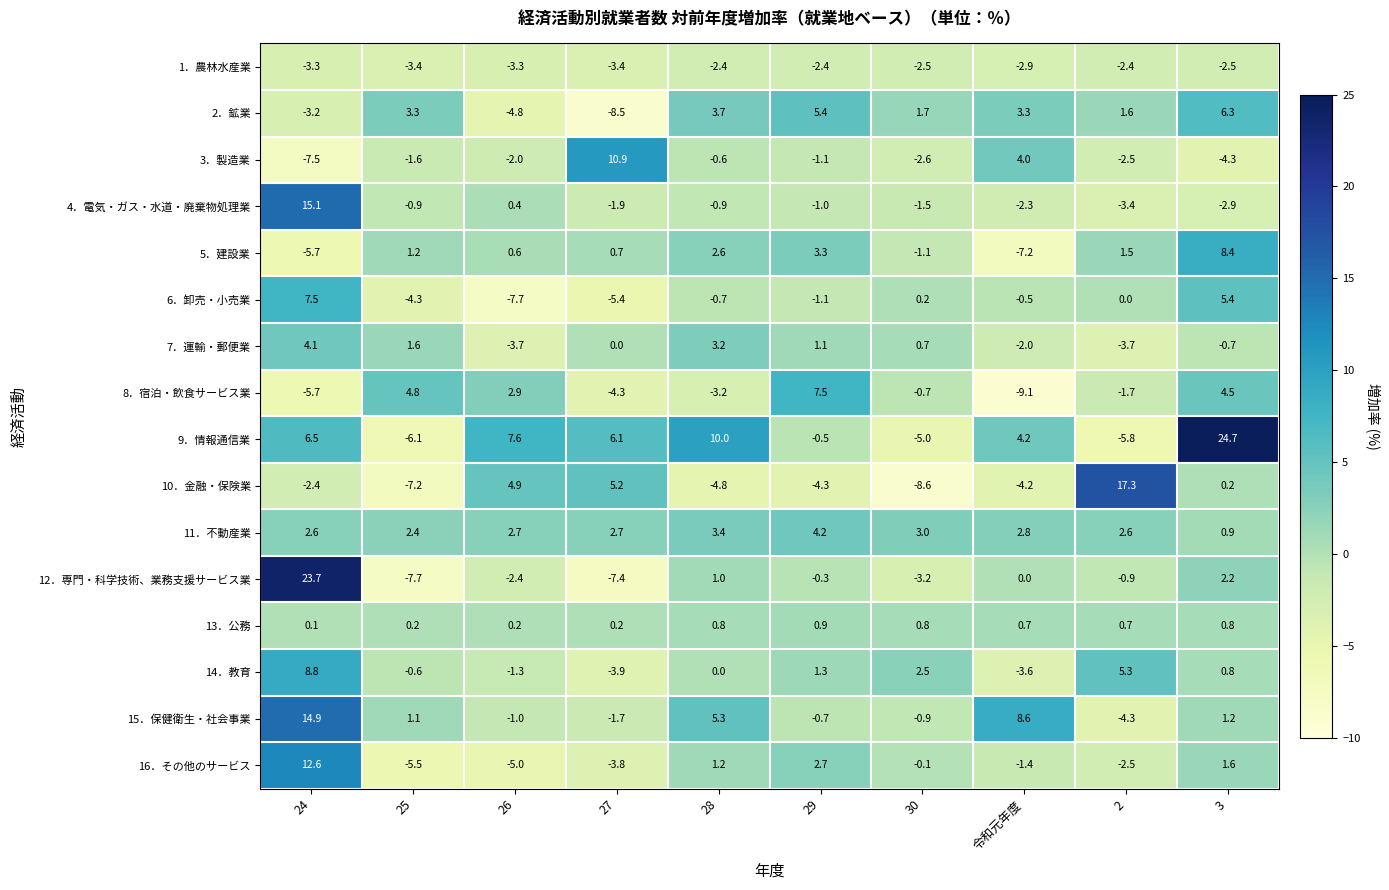

At how many categories does at least one series exceed 6?

8